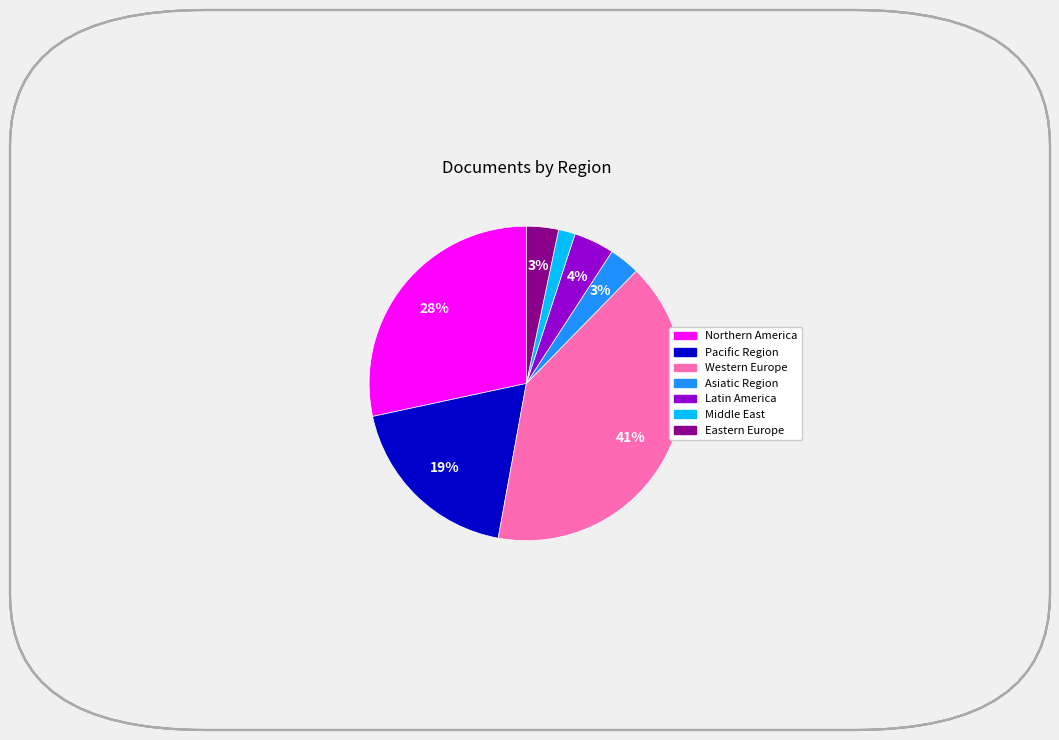

Which category has the biggest portion of the pie?

Western Europe